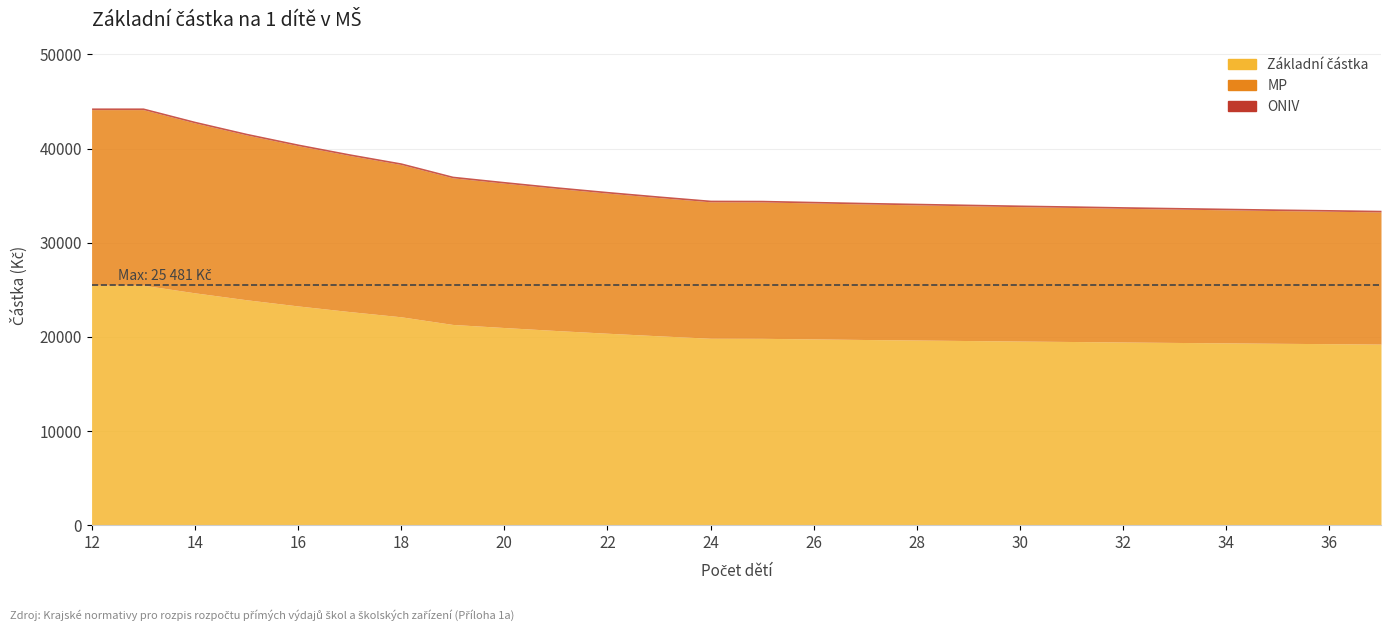

Reading left to right, transcribe all the data shown in this chart.

Základní částka: 25481	25481	24669	23935	23278	22679	22124	21311	20983	20668	20377	20103	19843	19835	19772	19710	19655	19600	19546	19499	19446	19399	19353	19307	19268	19223
MP: 18649	18649	18050	17509	17025	16584	16174	15575	15334	15101	14886	14684	14493	14487	14441	14395	14354	14314	14274	14239	14200	14166	14132	14098	14069	14036
ONIV: 182	182	182	182	182	182	182	182	182	182	182	182	182	182	182	182	182	182	182	182	182	182	182	182	182	182